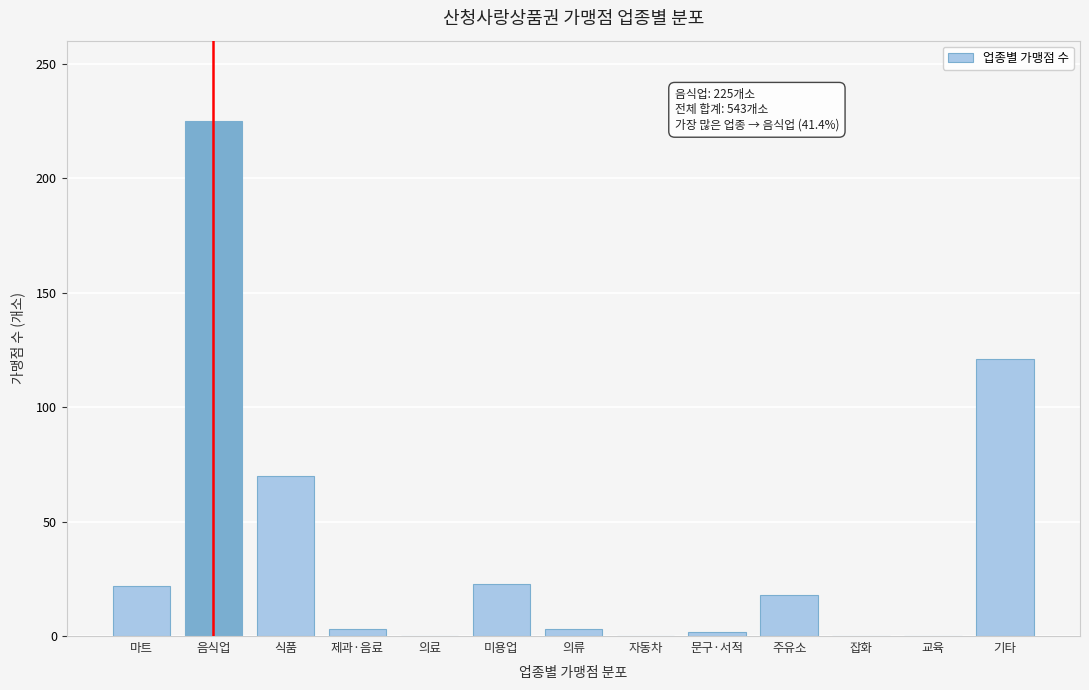

At which label is the value closest to 112?

기타